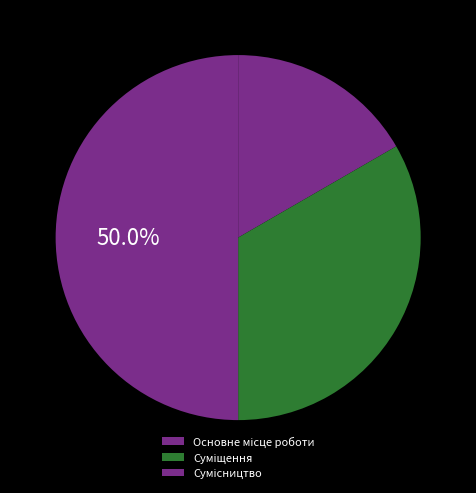

Is it true that Основне місце роботи is 25% of the pie?

False